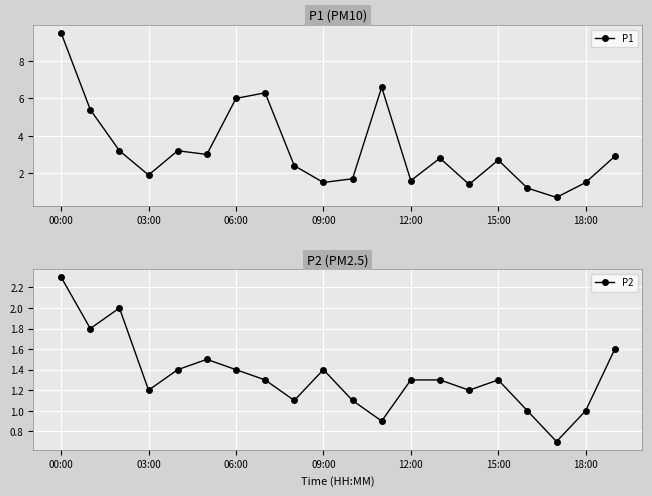

Reading left to right, what are all the values shown in this chart?

P1: 9.5	5.4	3.2	1.9	3.2	3.0	6.0	6.3	2.4	1.5	1.7	6.6	1.6	2.8	1.4	2.7	1.2	0.7	1.5	2.9
P2: 2.3	1.8	2.0	1.2	1.4	1.5	1.4	1.3	1.1	1.4	1.1	0.9	1.3	1.3	1.2	1.3	1.0	0.7	1.0	1.6